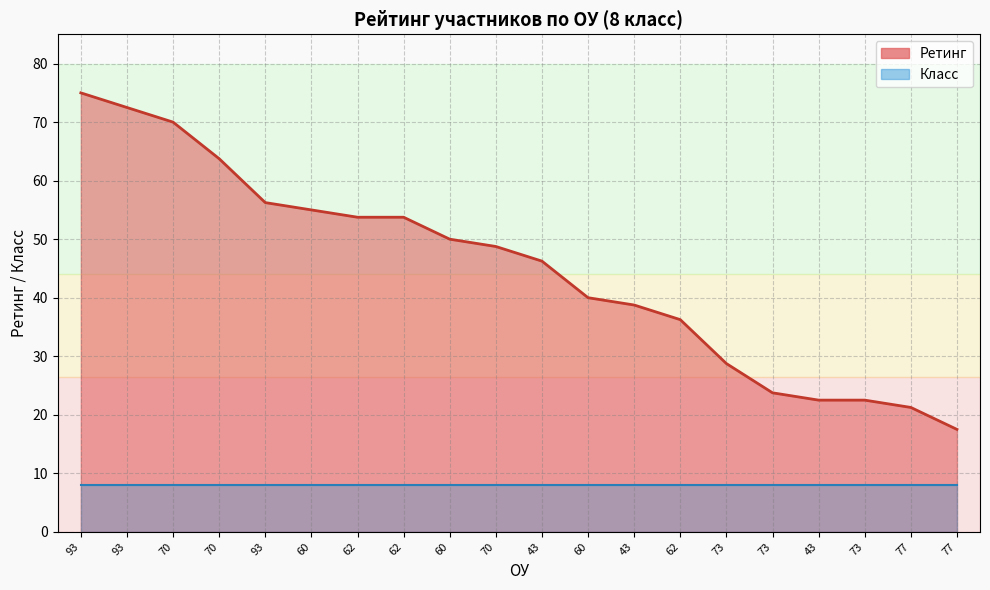

At which category does the chart reach its peak across all series?

93